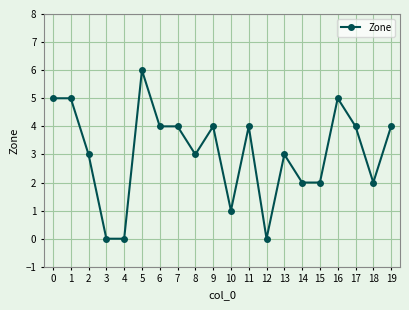

True or false: there are more than 1 points higher than both neighbors.

True